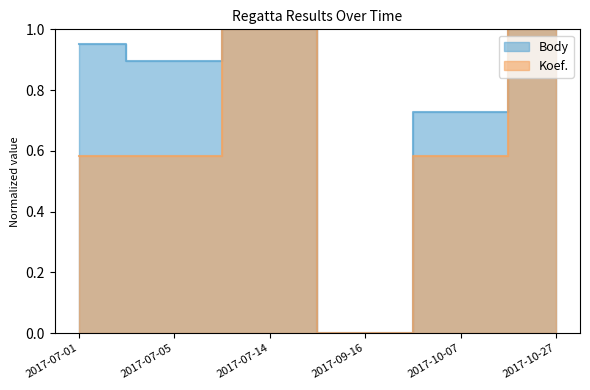

Reading right to left, what are all the values shown in this chart?

Body: 2017-10-27=1.0	2017-10-07=0.7	2017-09-16=0.0	2017-07-14=1.0	2017-07-05=0.9	2017-07-01=1.0
Koef.: 2017-10-27=1.0	2017-10-07=0.6	2017-09-16=0.0	2017-07-14=1.0	2017-07-05=0.6	2017-07-01=0.6